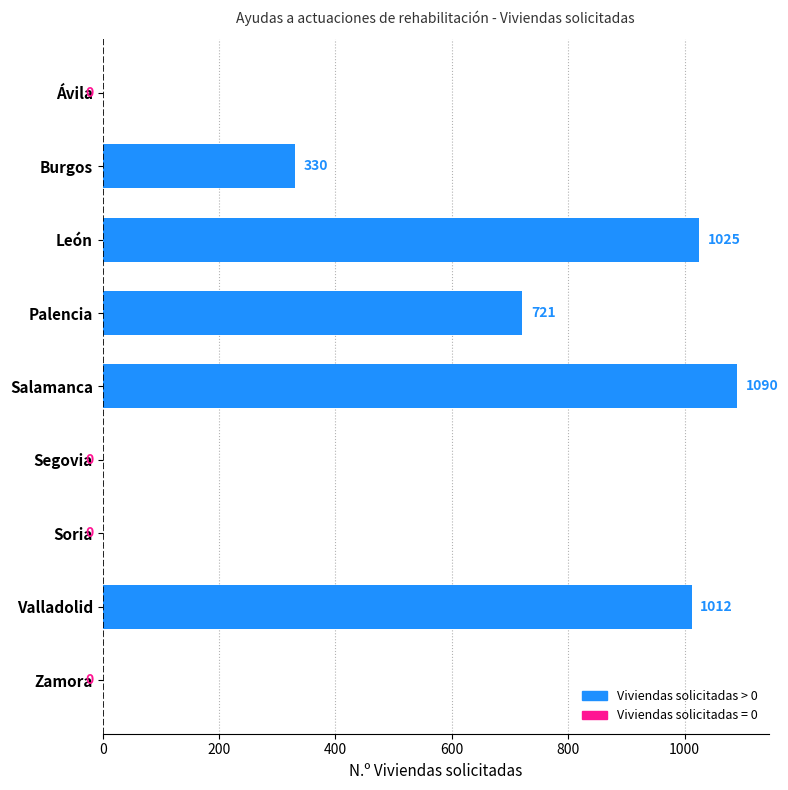

How many series are shown in this chart?

1